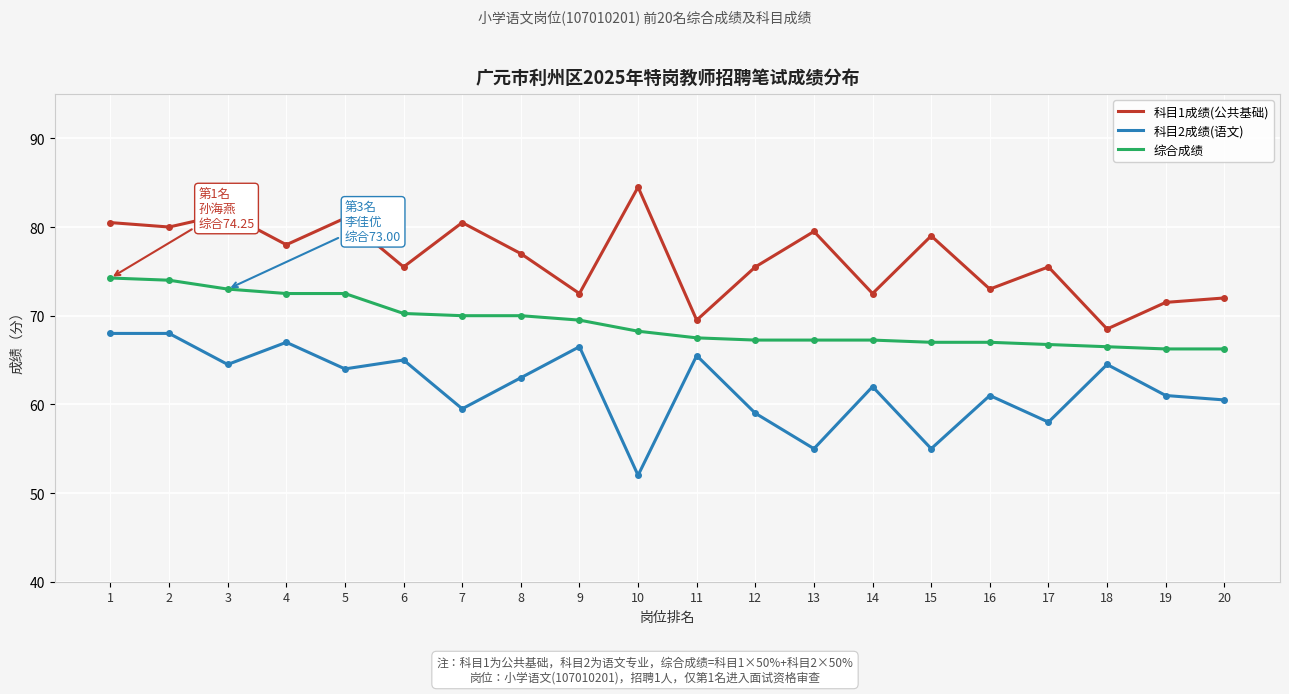

Rank the series at 6 from highest to lowest value.

科目1成绩(公共基础), 综合成绩, 科目2成绩(语文)